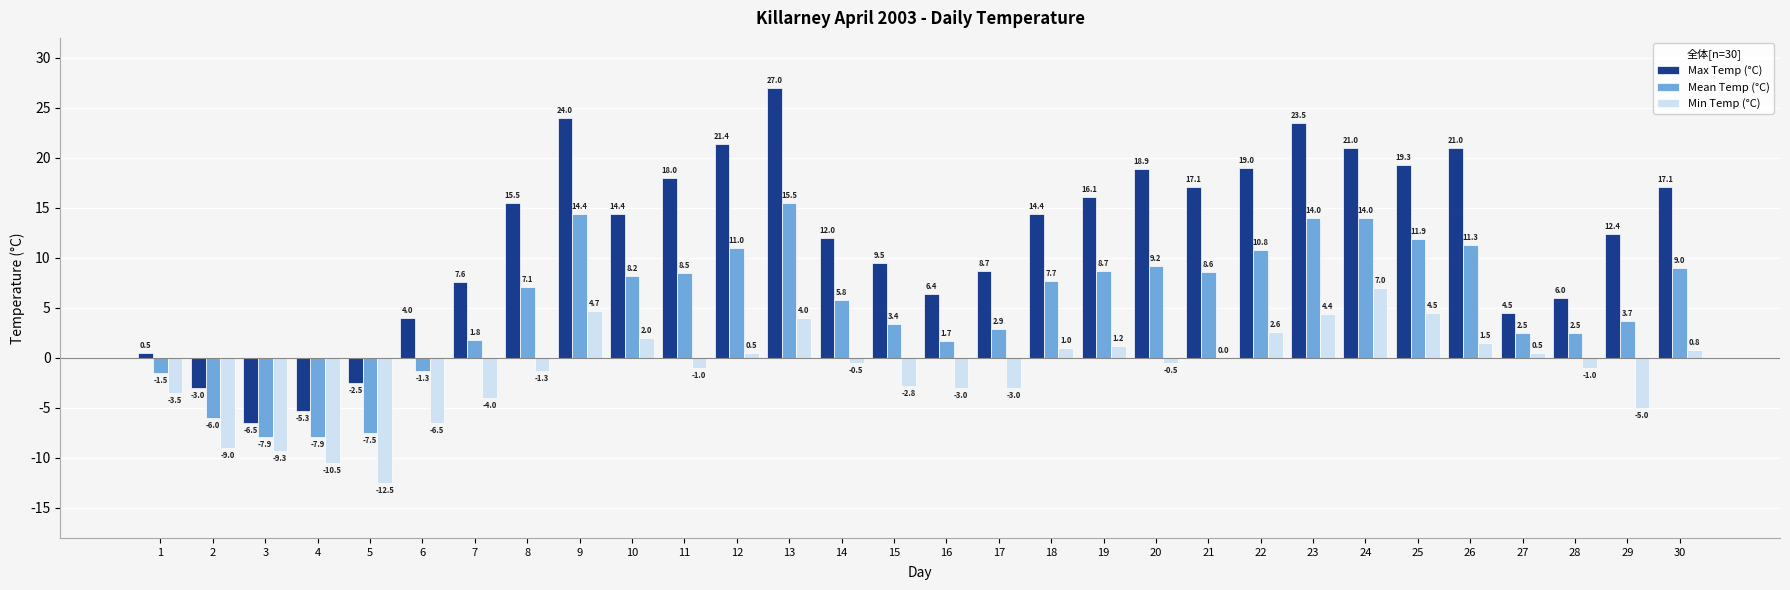

What is the sum of the Min Temp (°C) values at 29 and 25?

-0.5